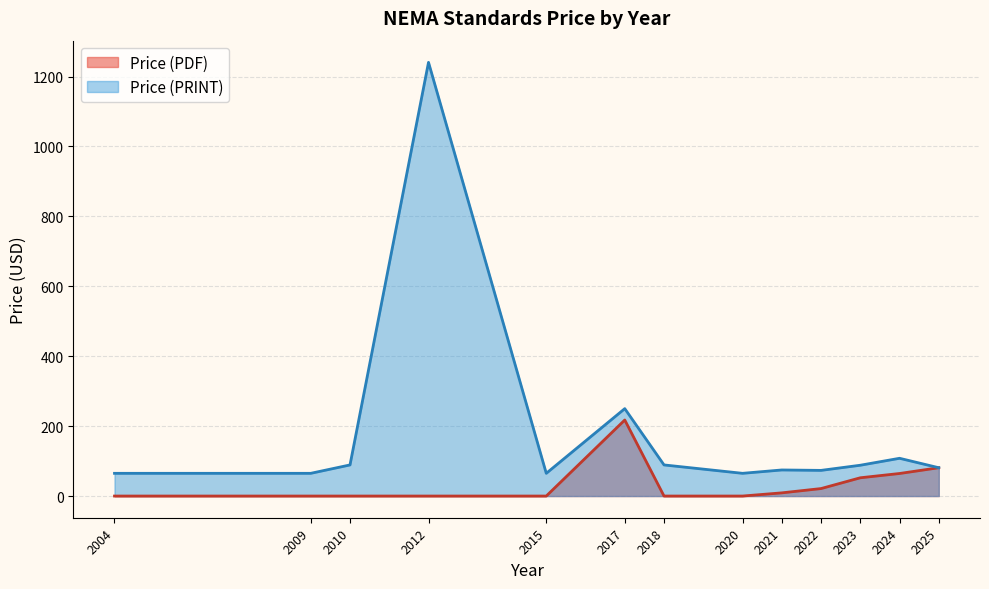

What is the spread (max minus min) of values at 2022?

52.0